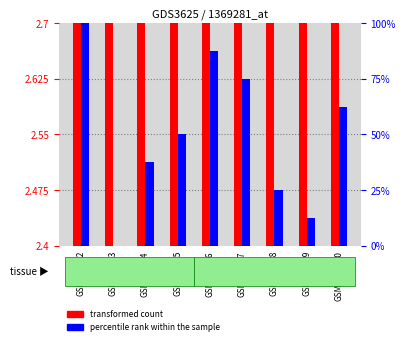

Is it true that transformed count equals 2.7 at GSM119423?

True